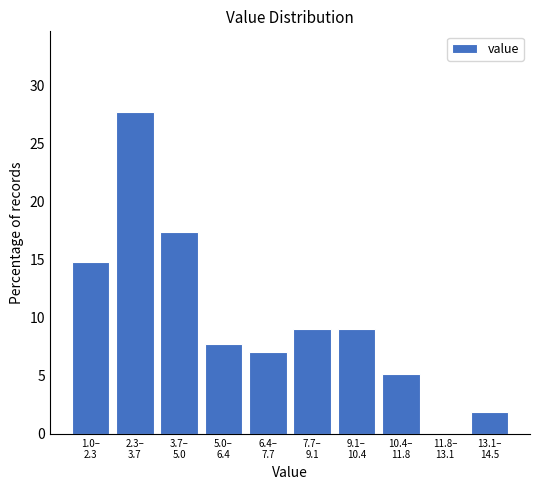

What is the maximum value shown in the chart?

27.7